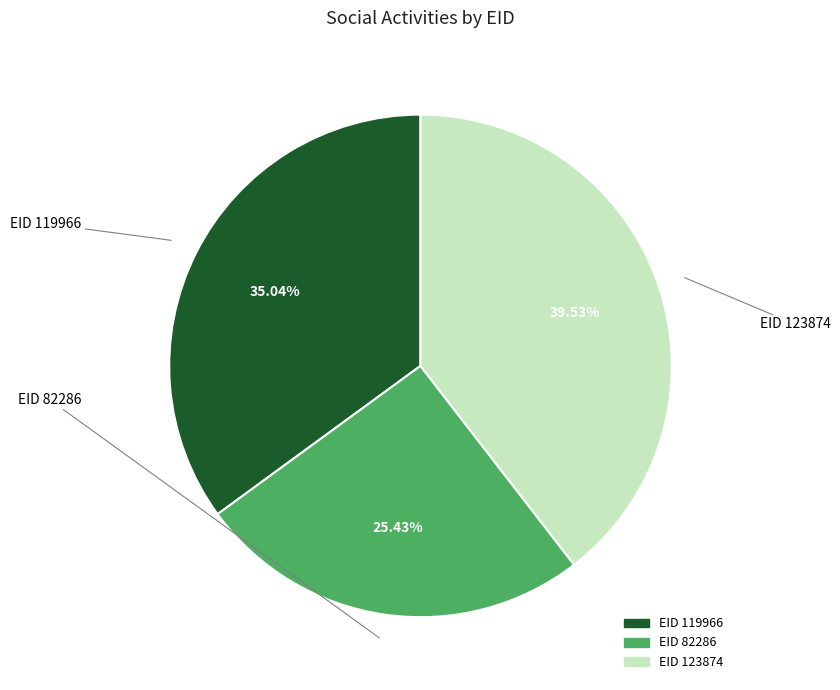

Is there any slice that represents more than half of the pie?

No